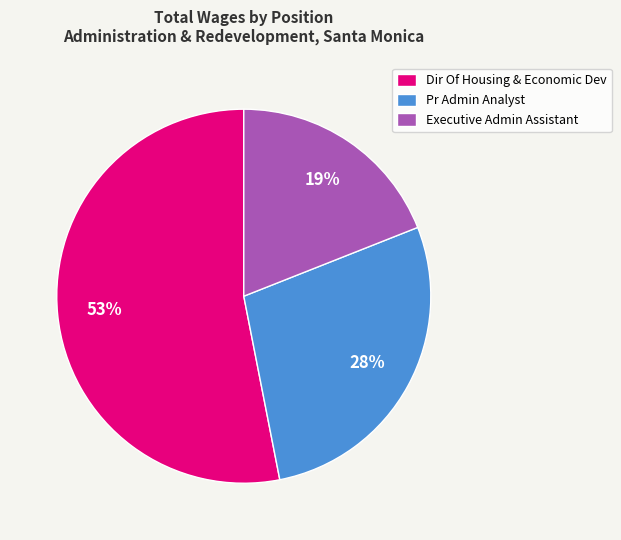

Count the number of slices in the pie.

3